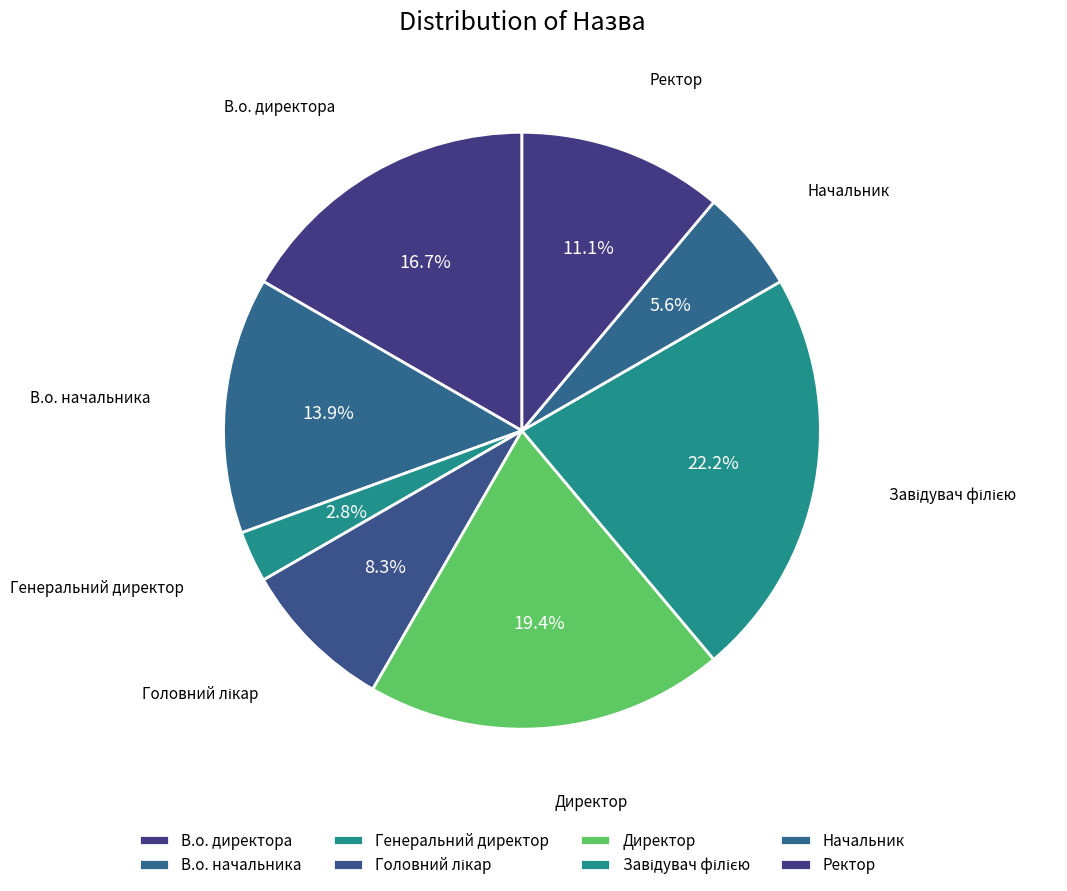

To the nearest percent, what is the average slice percentage?

12%